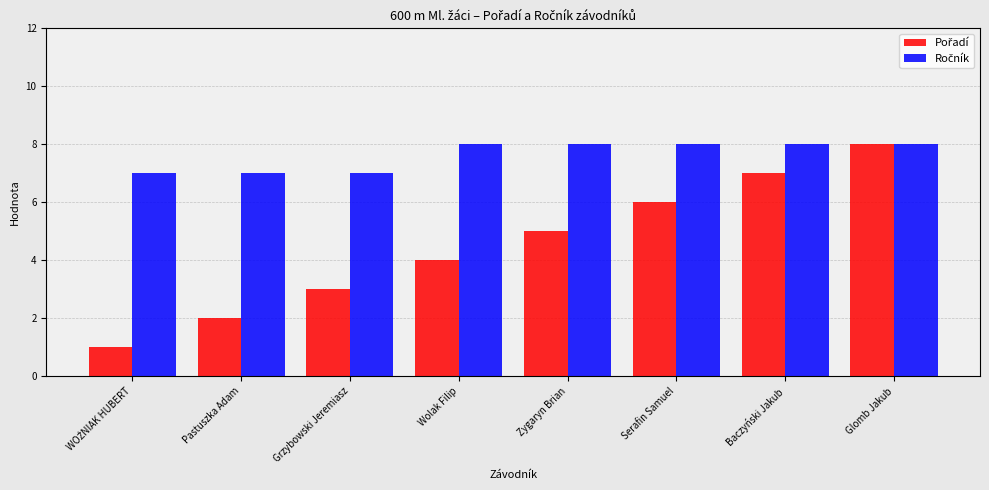

What is the difference between the highest and lowest values at Grzybowski Jeremiasz?

4